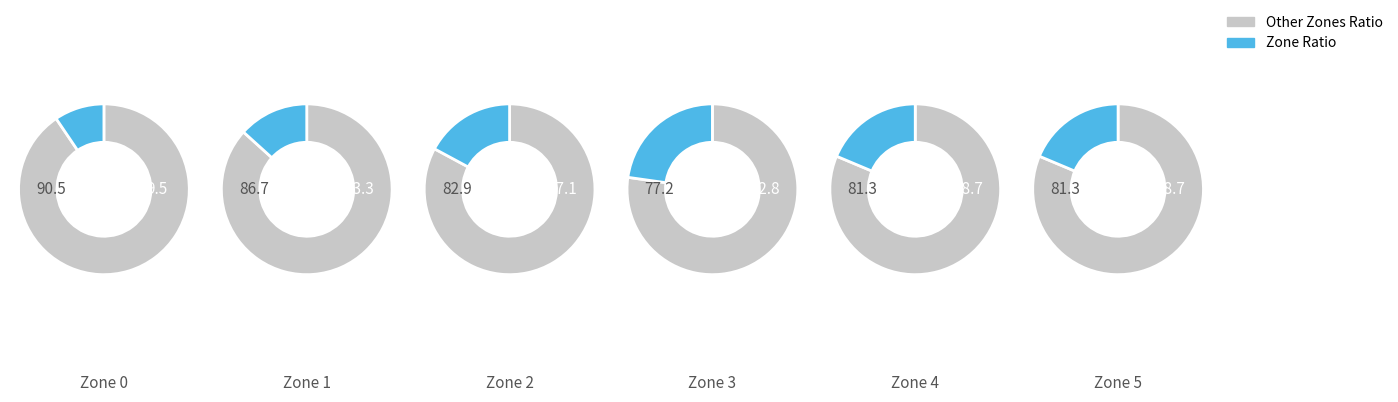

How many segments does this pie chart have?

6